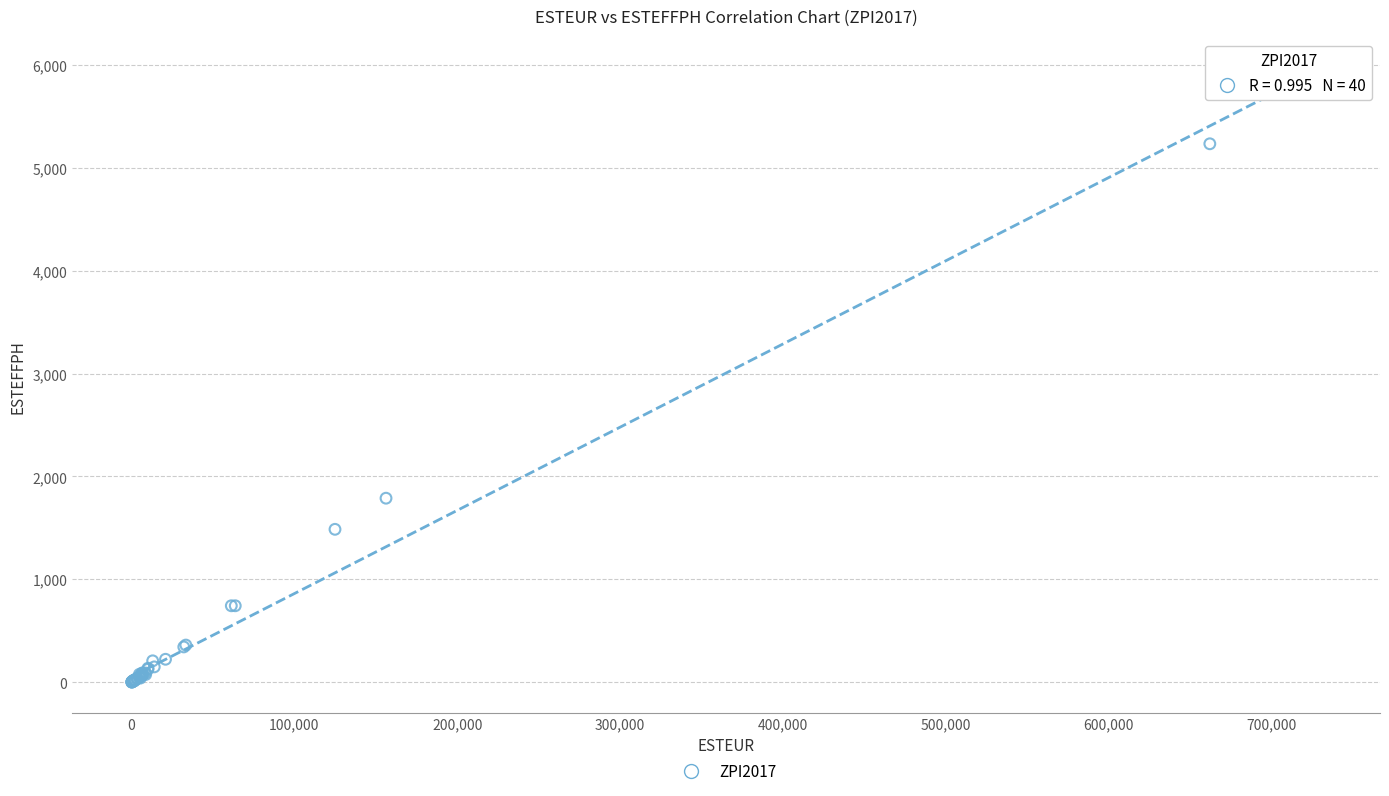

What Y value in the scatter plot is closest to 2955?

1788.4